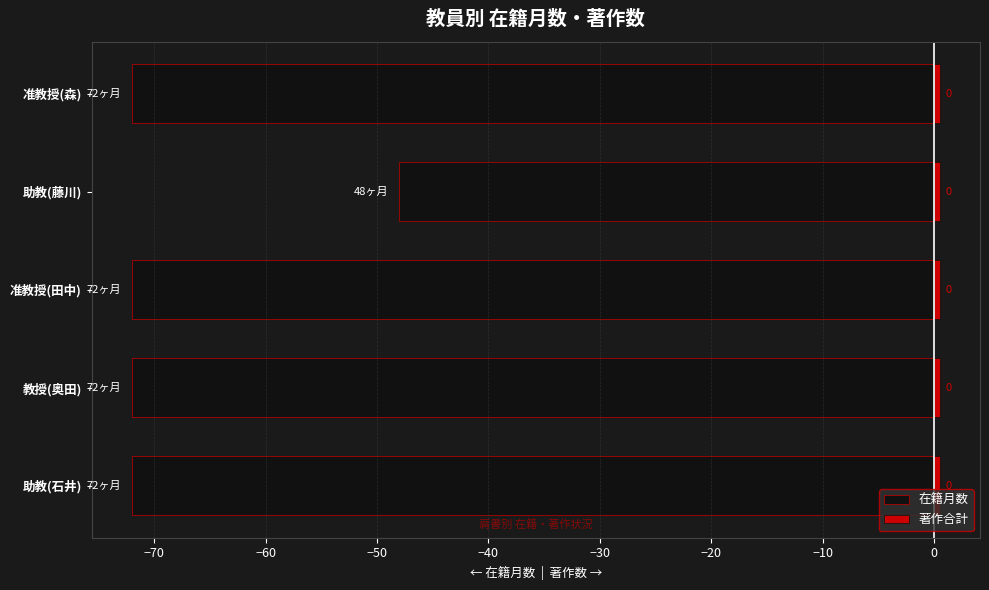

What is the difference between the highest and lowest values at −60?

72.6